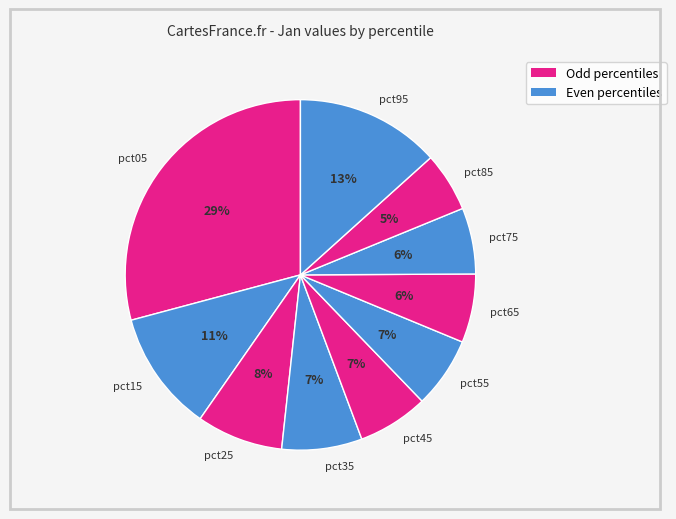

Is there any slice that represents more than half of the pie?

No